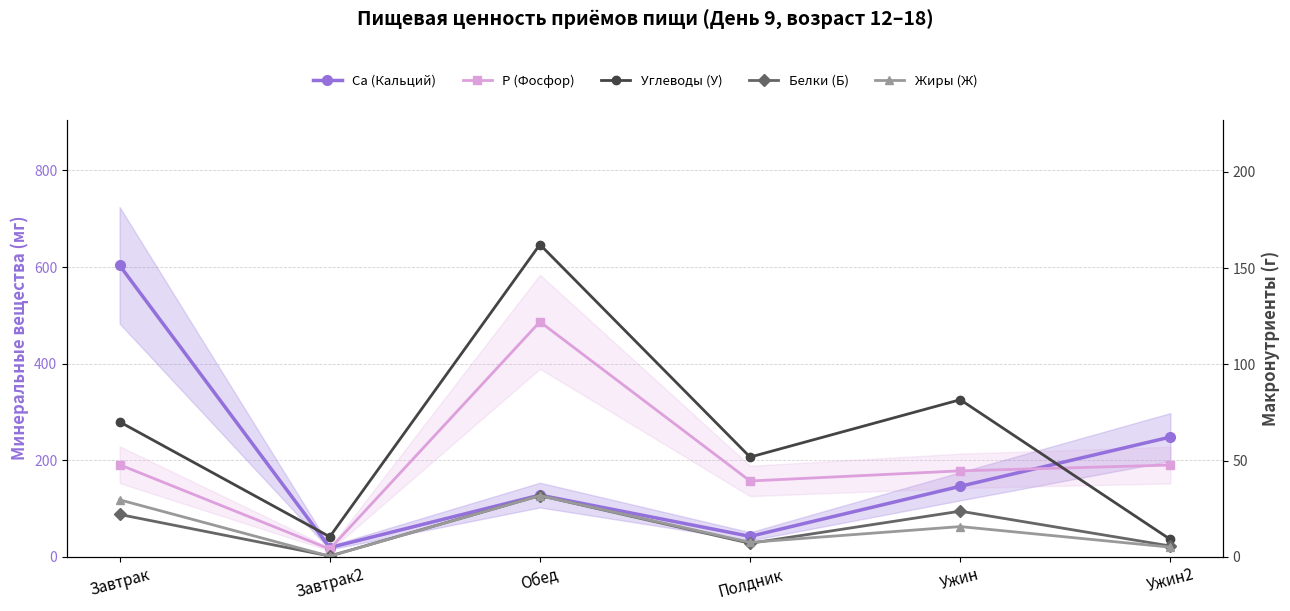

Which series has the largest total across all categories?

P (Фосфор)